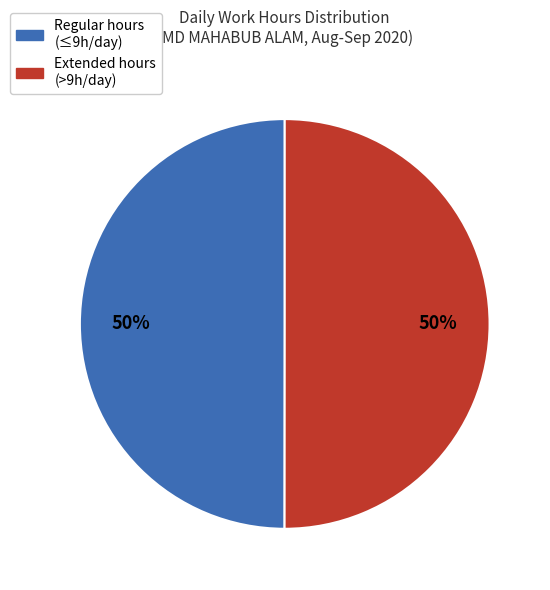

To the nearest percent, what is the average slice percentage?

50%